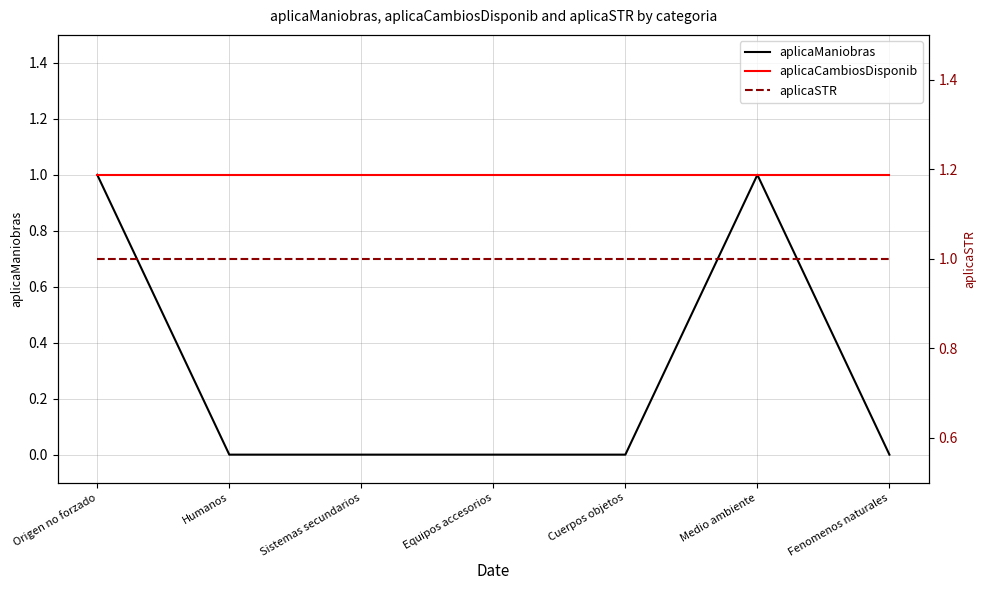

List the series in order of their peak value, lowest first.

aplicaManiobras, aplicaCambiosDisponib, aplicaSTR